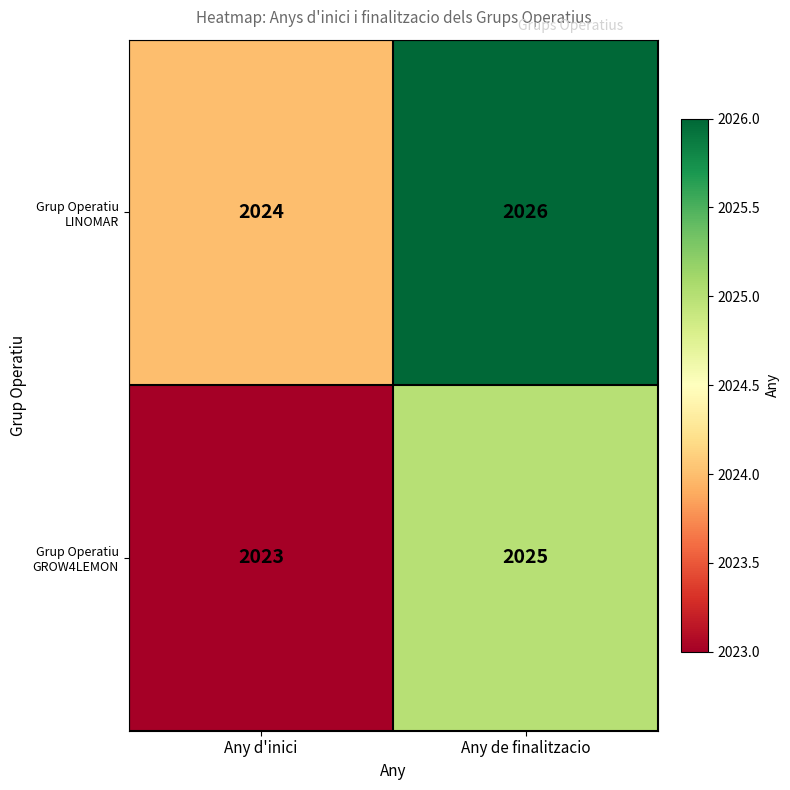

List the series in order of their overall mean, highest first.

Grup Operatiu LINOMAR, Grup Operatiu GROW4LEMON